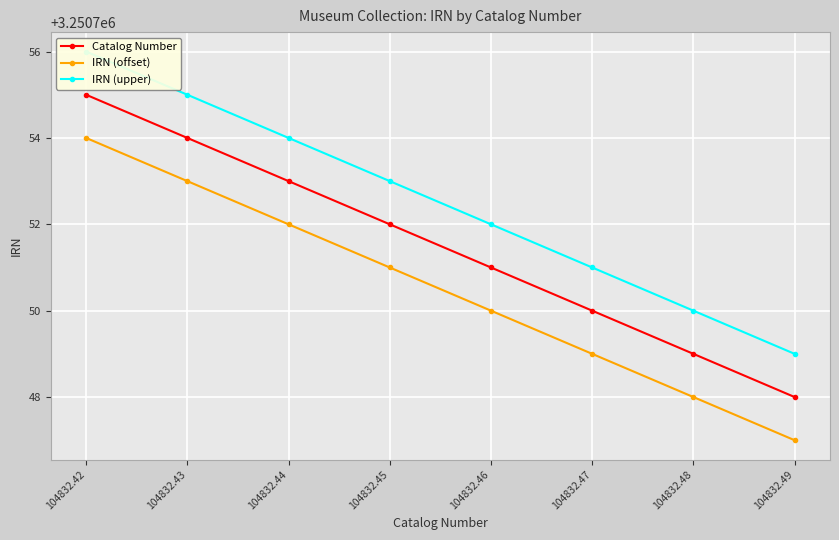

Which label corresponds to the largest value in the chart?

104832.42